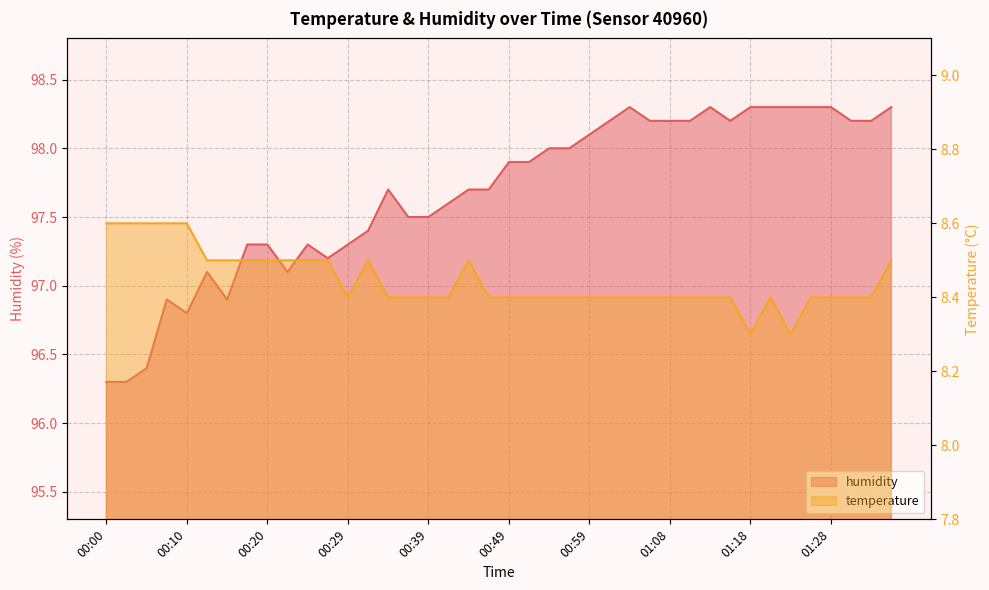

Which series has the largest total across all categories?

humidity